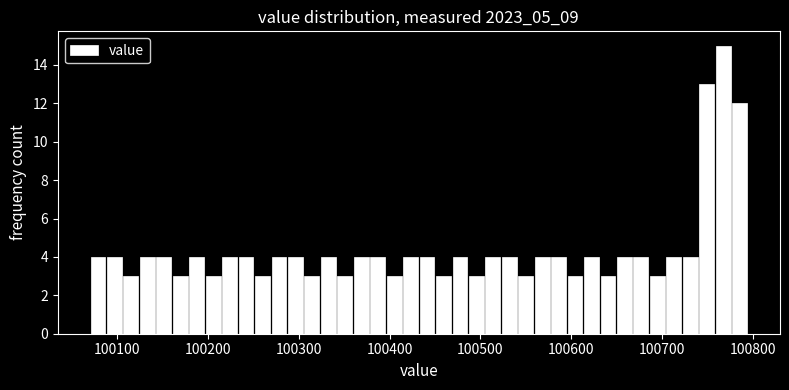

Read against the x-axis, roughly where is the centre of the tallest bar?

100770